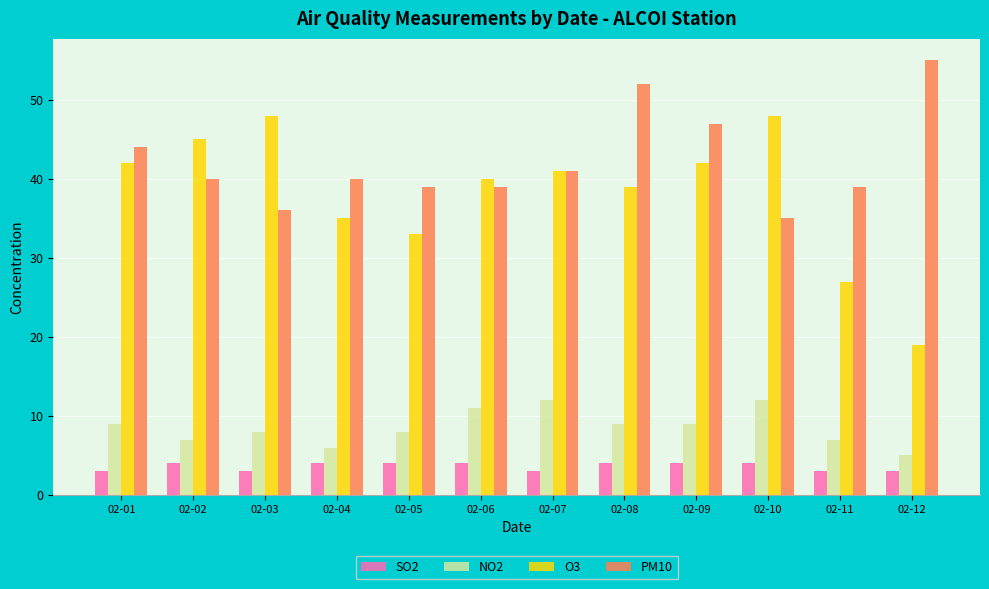

The SO2 series shows 4 at 02-06. True or false?

True